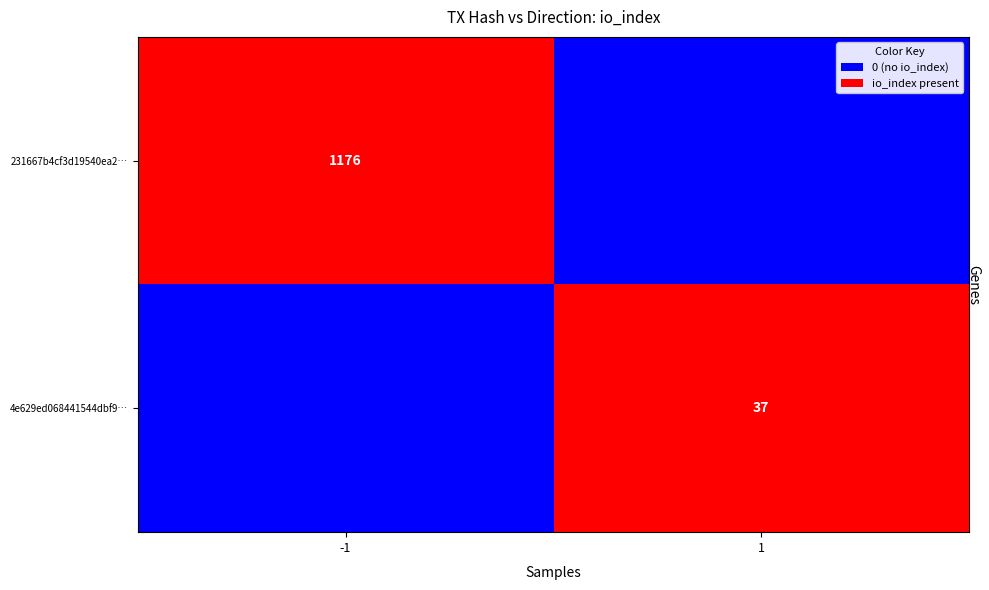

Is the value of 231667b4cf3d19540ea2… at -1 greater than the value of 4e629ed068441544dbf9… at 1?

Yes